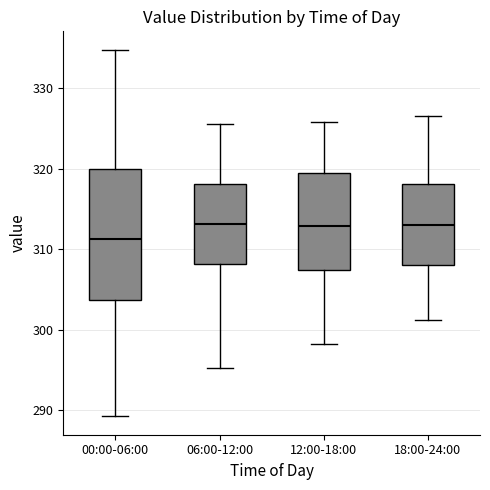

Reading left to right, transcribe this box plot: for each box, give where its median line is, the range the box spans, and where its two whiskers end, as read against the y-axis. The values are not printed on the chart, so give them approximately, as read against the axis.

00:00-06:00: median 311, box 304 to 320, whiskers 289 to 335
06:00-12:00: median 313, box 308 to 318, whiskers 295 to 326
12:00-18:00: median 313, box 307 to 320, whiskers 298 to 326
18:00-24:00: median 313, box 308 to 318, whiskers 301 to 327